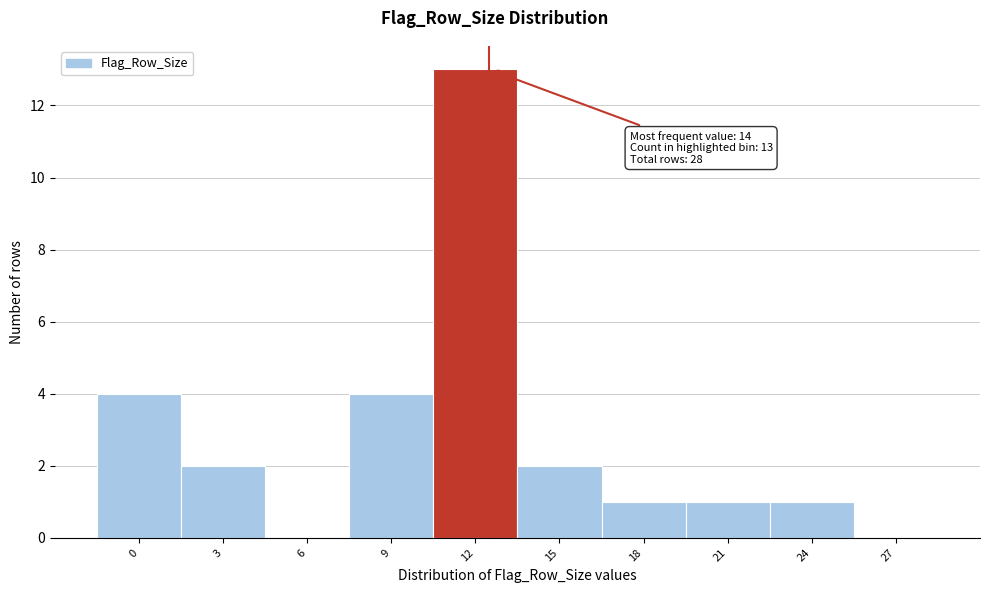

Reading left to right, what are all the values shown in this chart?

0=4	3=2	6=0	9=4	12=13	15=2	18=1	21=1	24=1	27=0